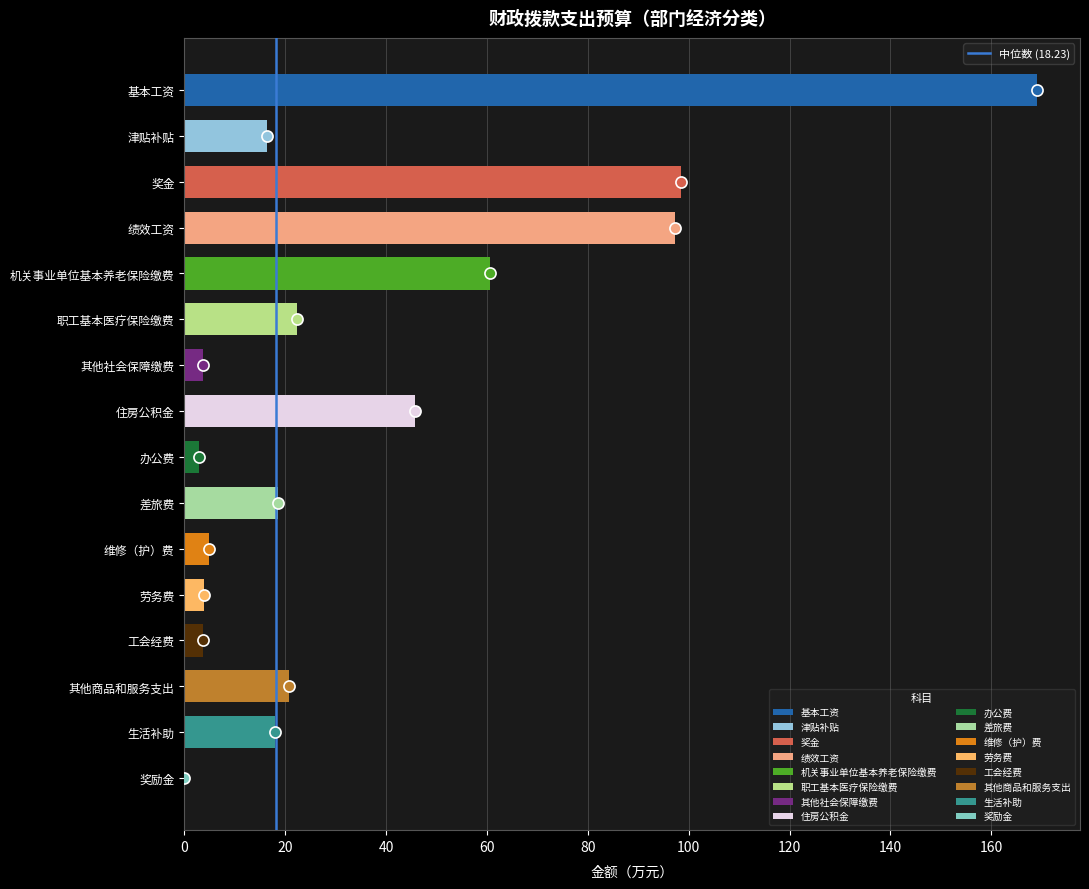

What is the sum of the values at 津贴补贴 and 绩效工资?

113.8